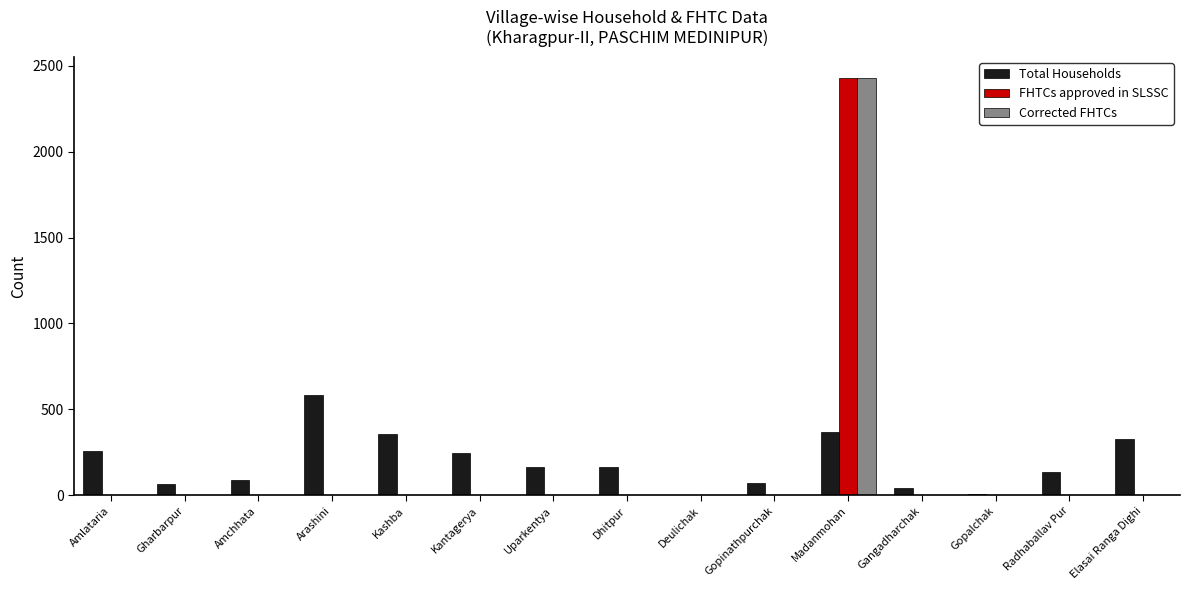

The value of Corrected FHTCs at Kashba is 0. True or false?

True